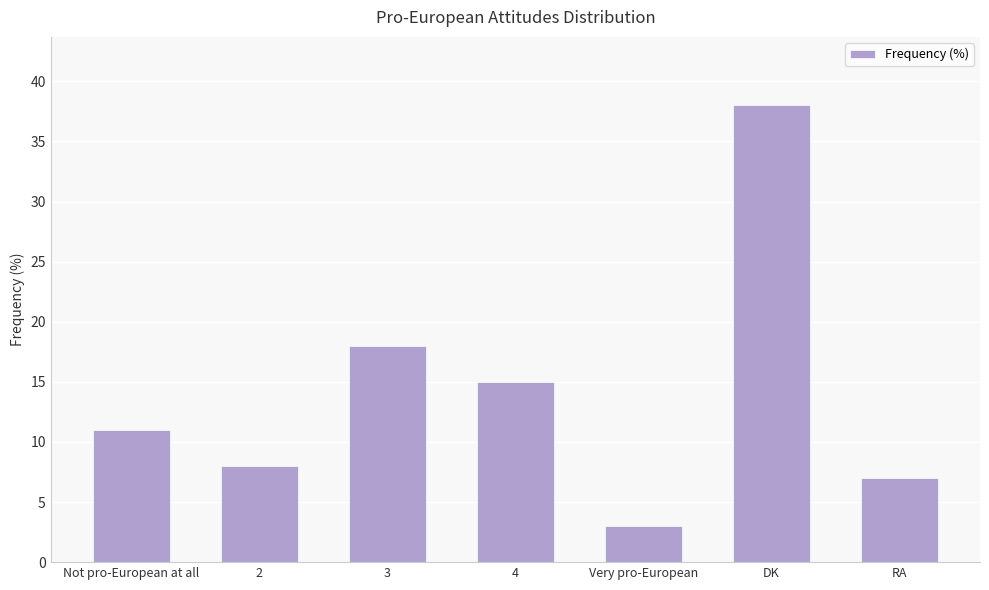

What is the difference between the second highest and minimum values?

15